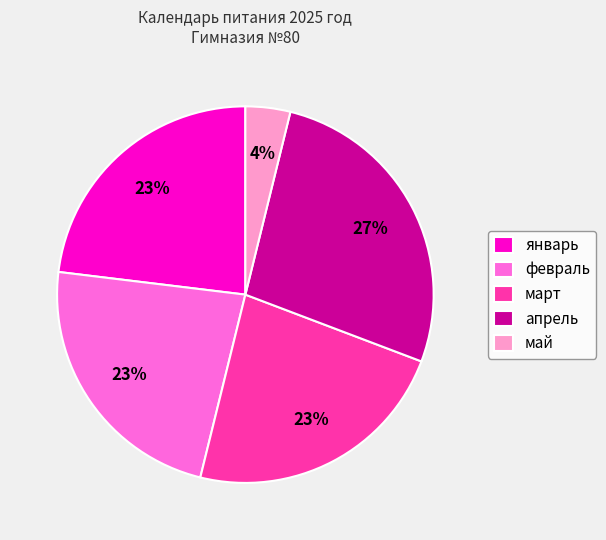

Which slice is the largest?

апрель